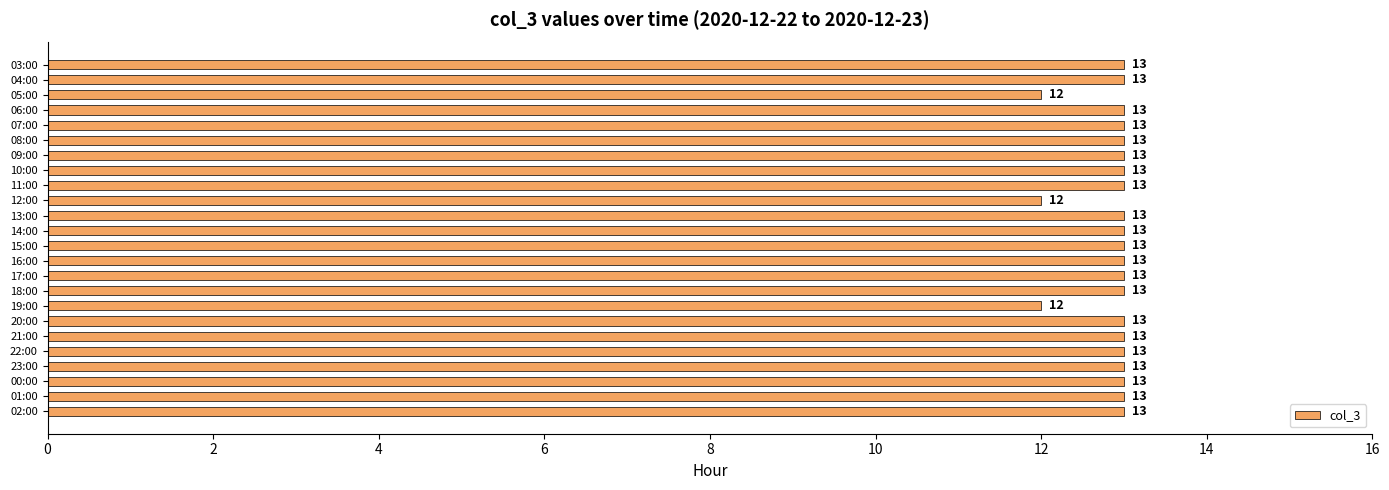

What position from the top is 02:00?

24